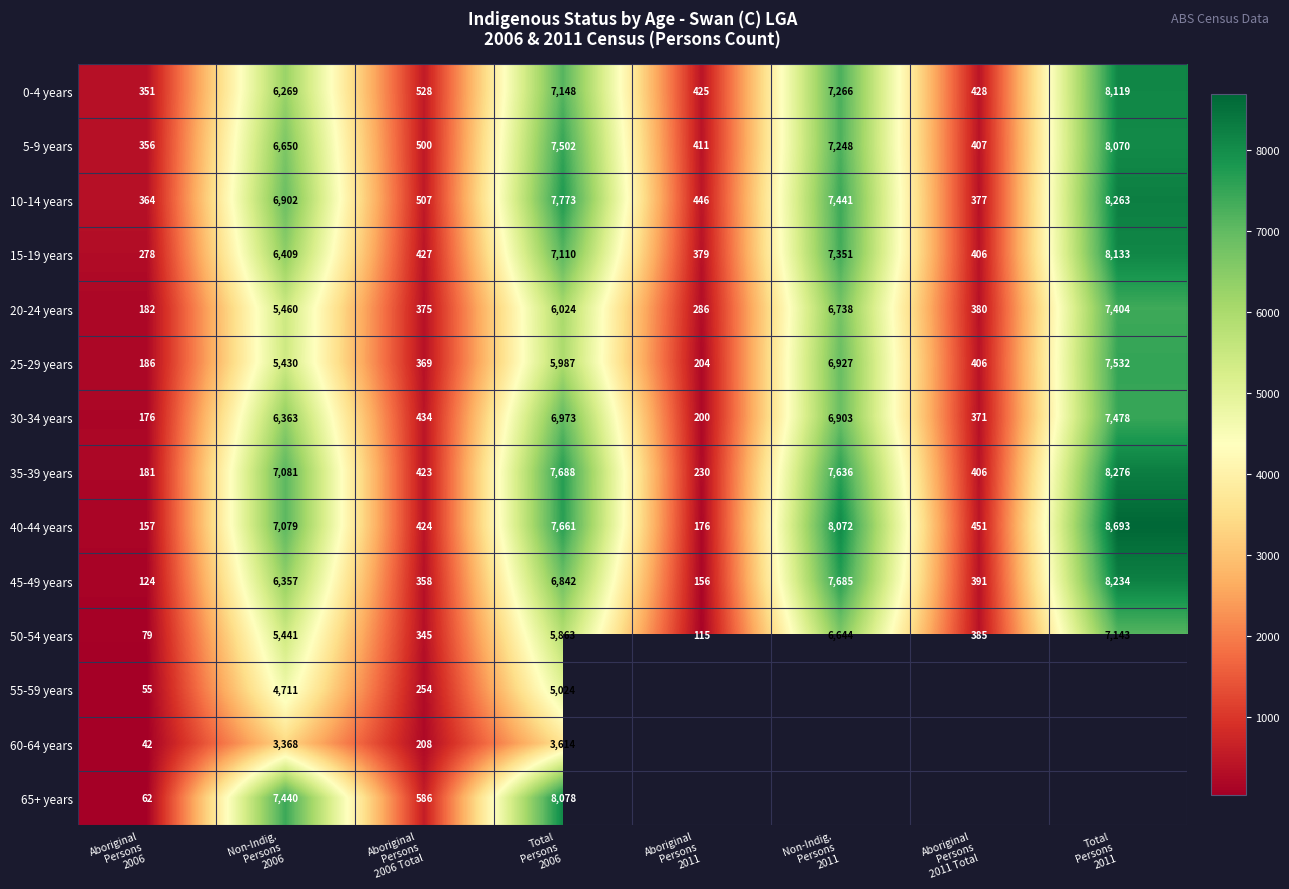

What is the maximum value for 0-4 years?

8119